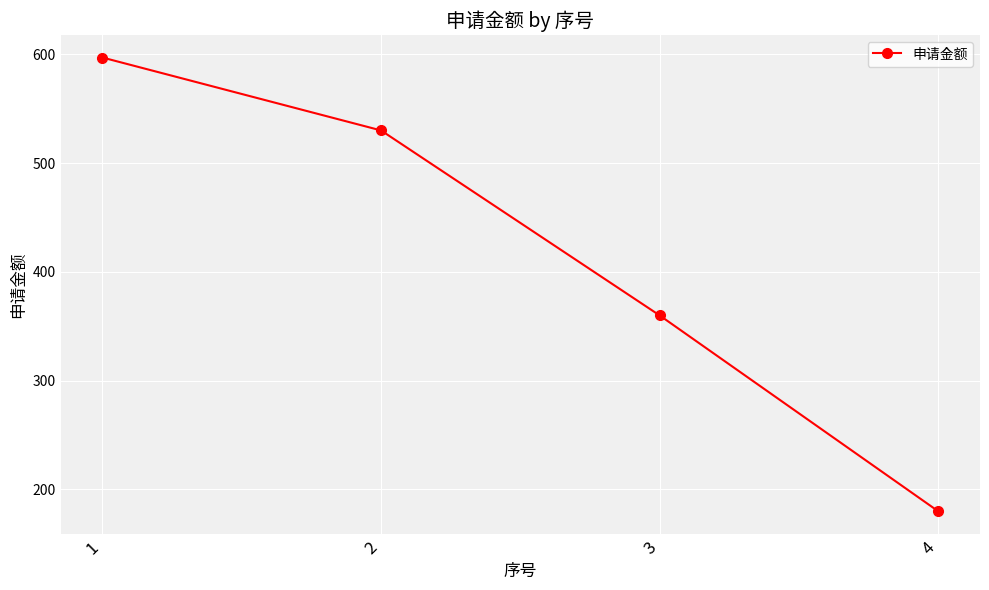

The value at 2 is 530. True or false?

True